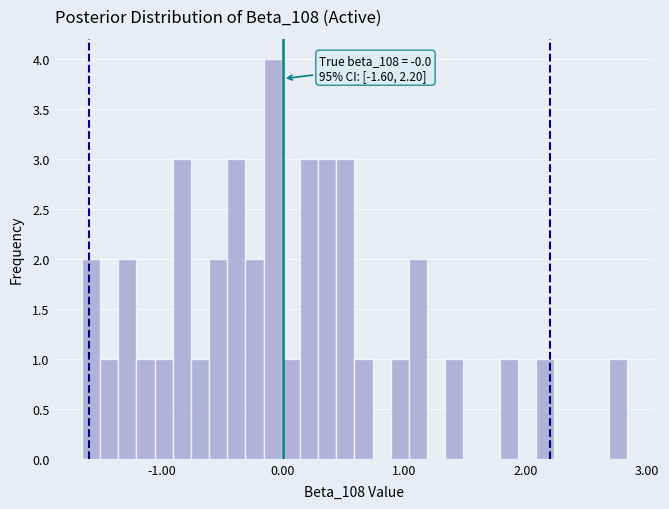

Around what value on the x-axis is the tallest bar? Give the approximate position of its centre, as read against the axis.

-0.1